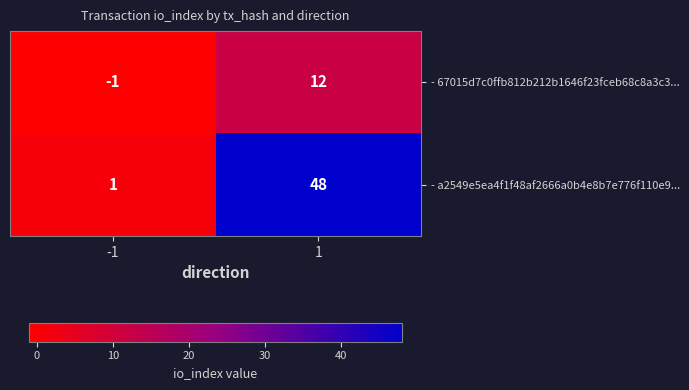

Which series has the largest total across all categories?

- a2549e5ea4f1f48af2666a0b4e8b7e776f110e9...